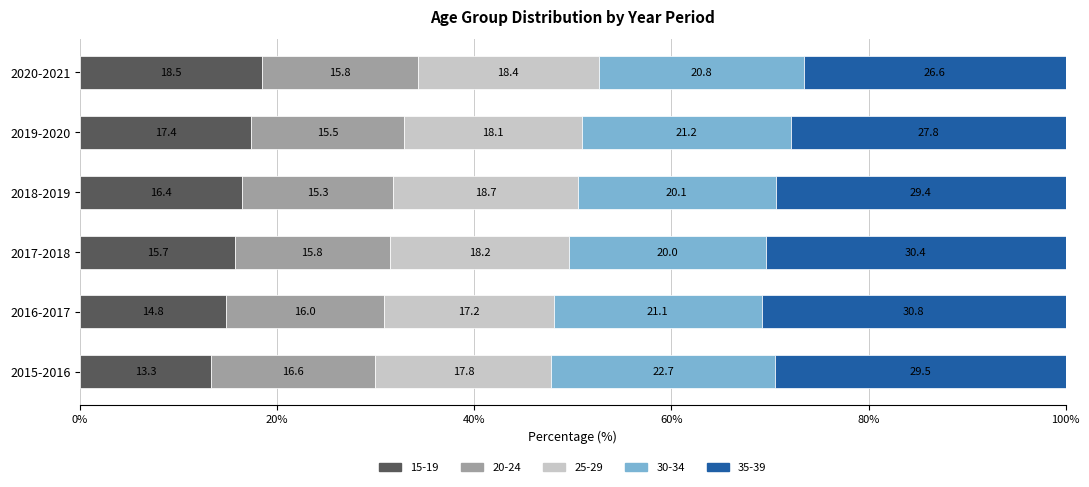

What is the approximate value of 15-19 at 2018-2019?

16.4